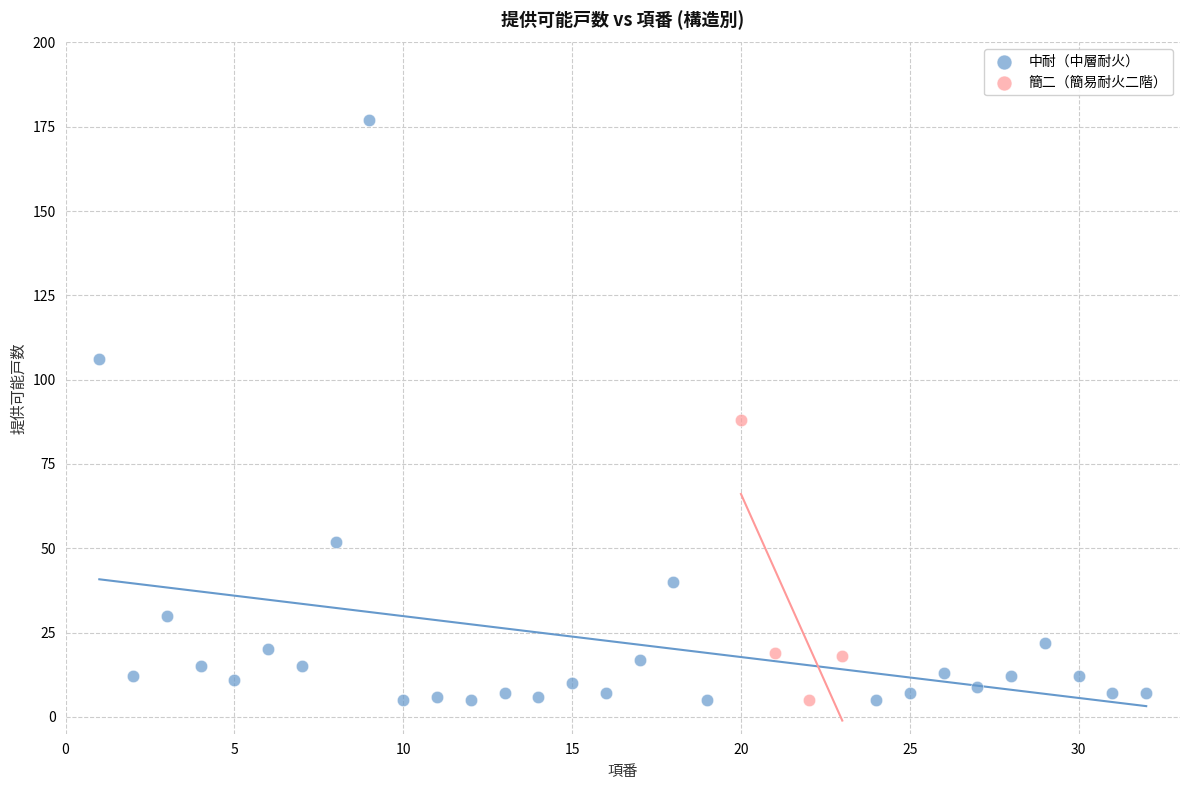

Which series has the largest Y range (max minus min)?

中耐（中層耐火）